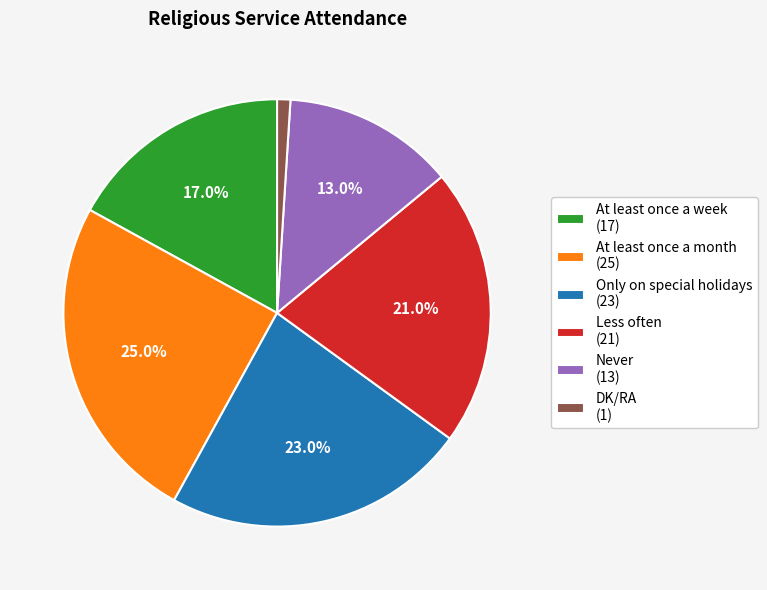

Approximately how many times larger is the value at Only on special holidays (23) compared to DK/RA (1)?

23.0